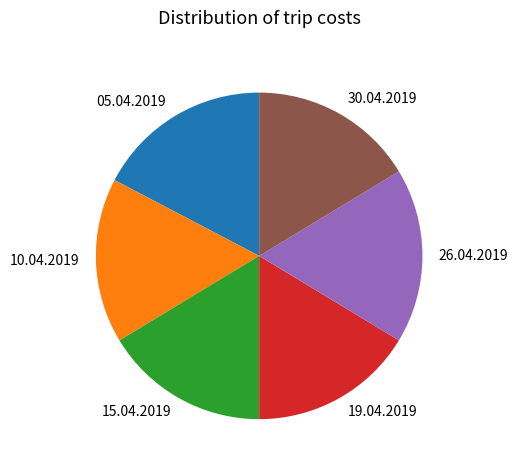

Count the number of slices in the pie.

6